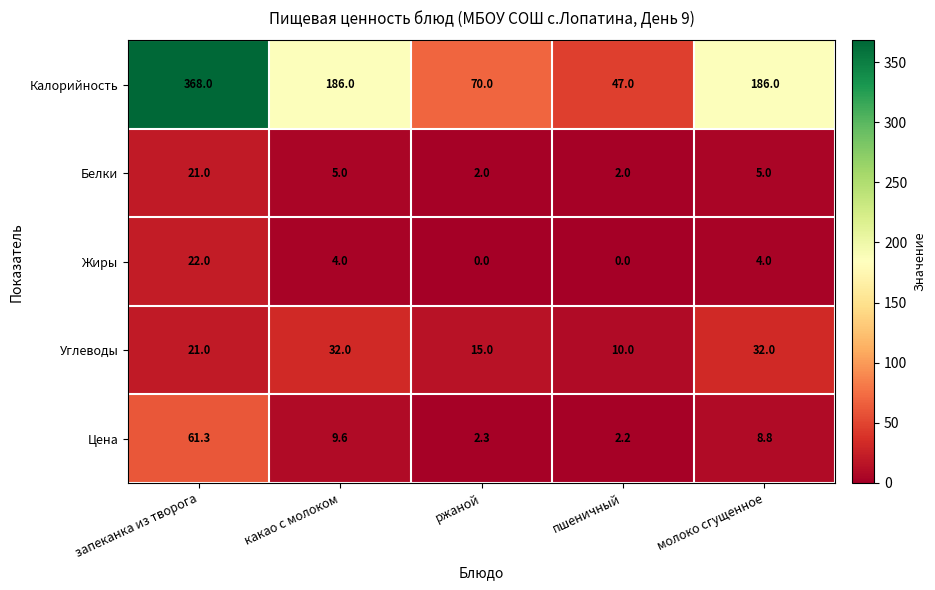

What is the total value across all series at молоко сгущенное?

235.8